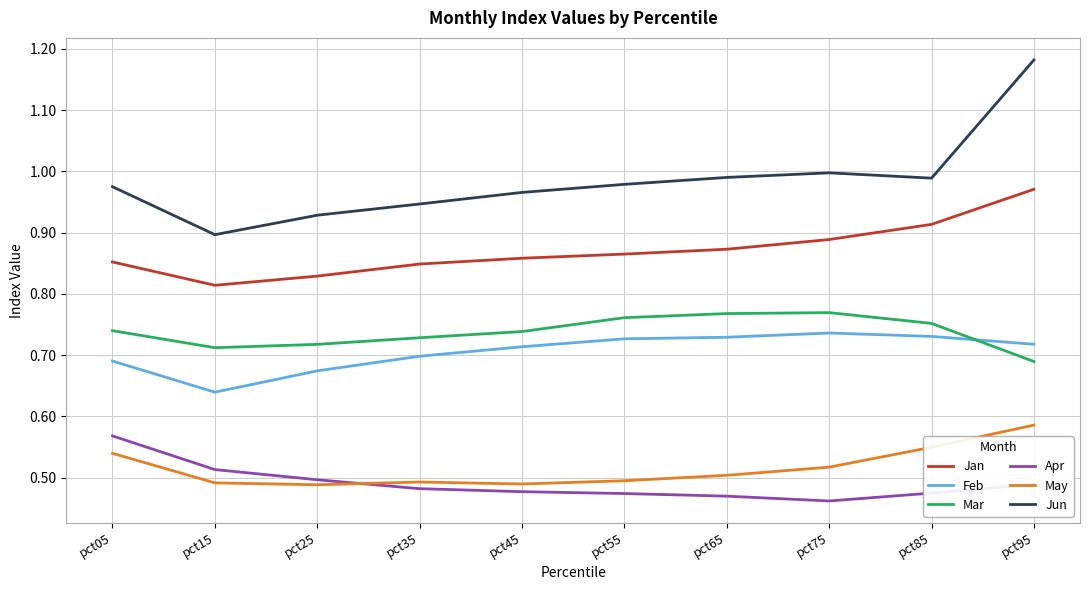

Which series has the largest total across all categories?

Jun